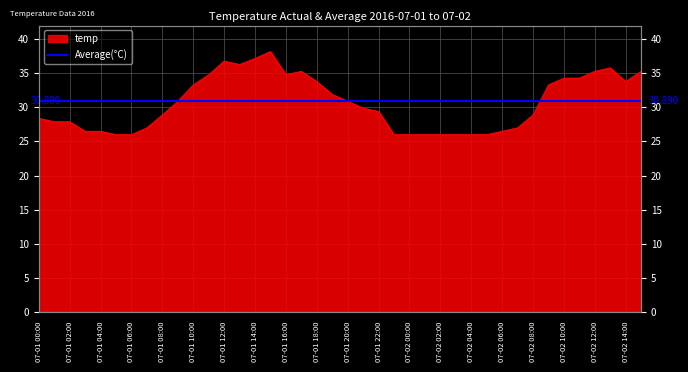

At which label does the data first exceed 29?

07-01 09:00